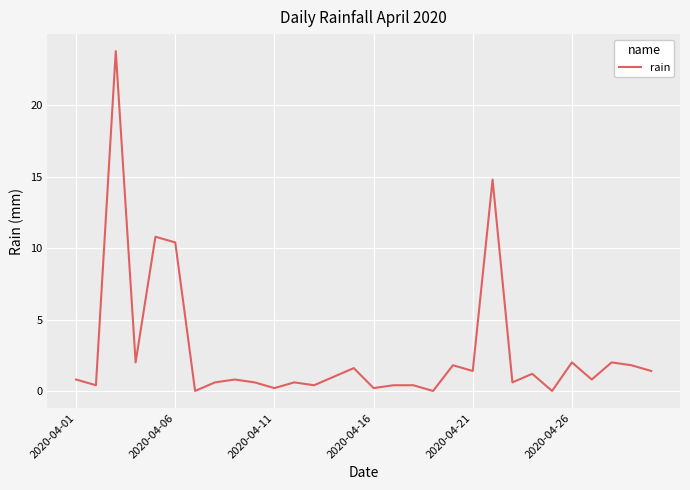

Reading right to left, list all the values displayed in this chart.

1.4	1.8	2.0	0.8	2.0	0.0	1.2	0.6	14.8	1.4	1.8	0.0	0.4	0.4	0.2	1.6	1.0	0.4	0.6	0.2	0.6	0.8	0.6	0.0	10.4	10.8	2.0	23.8	0.4	0.8